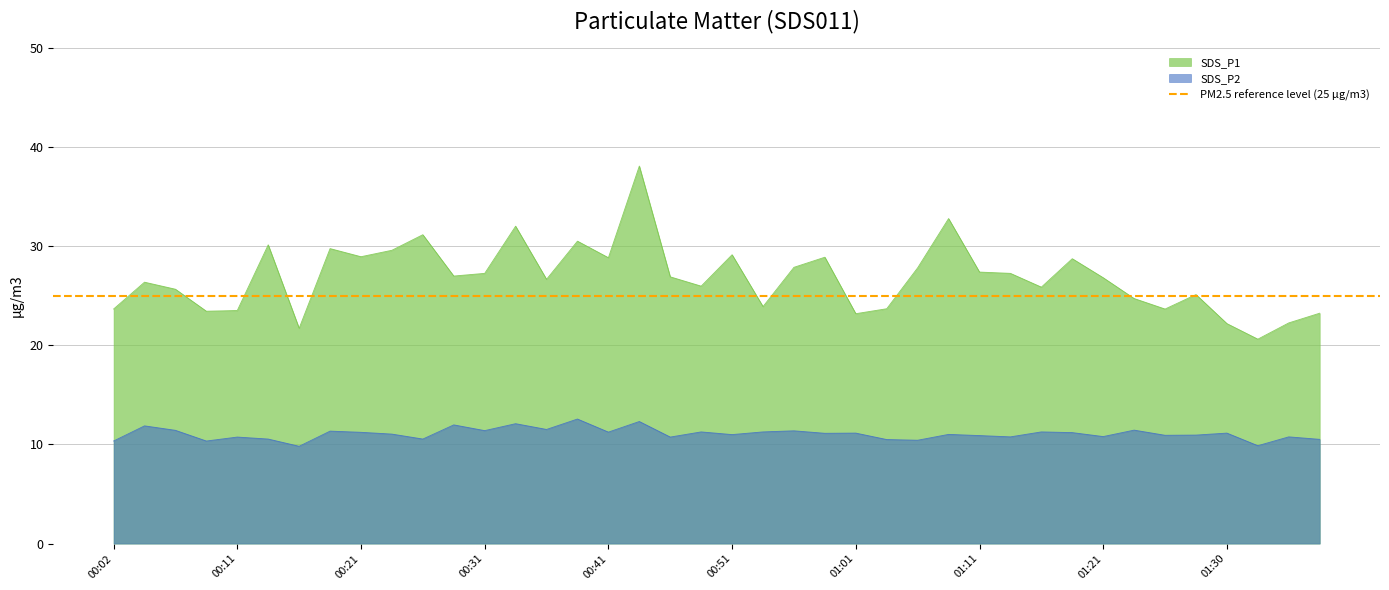

At which label does SDS_P1 reach its peak?

00:43